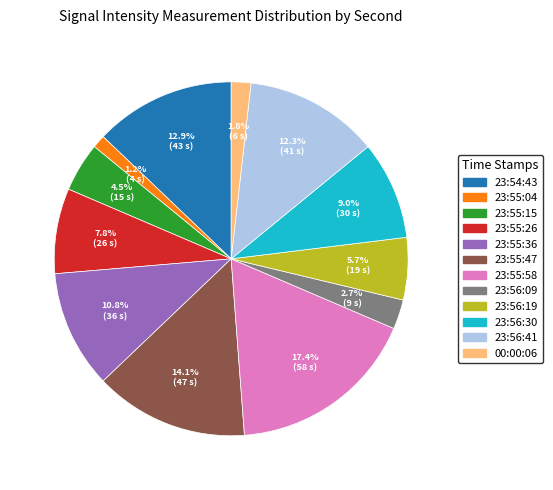

Is there a majority slice in this chart?

No